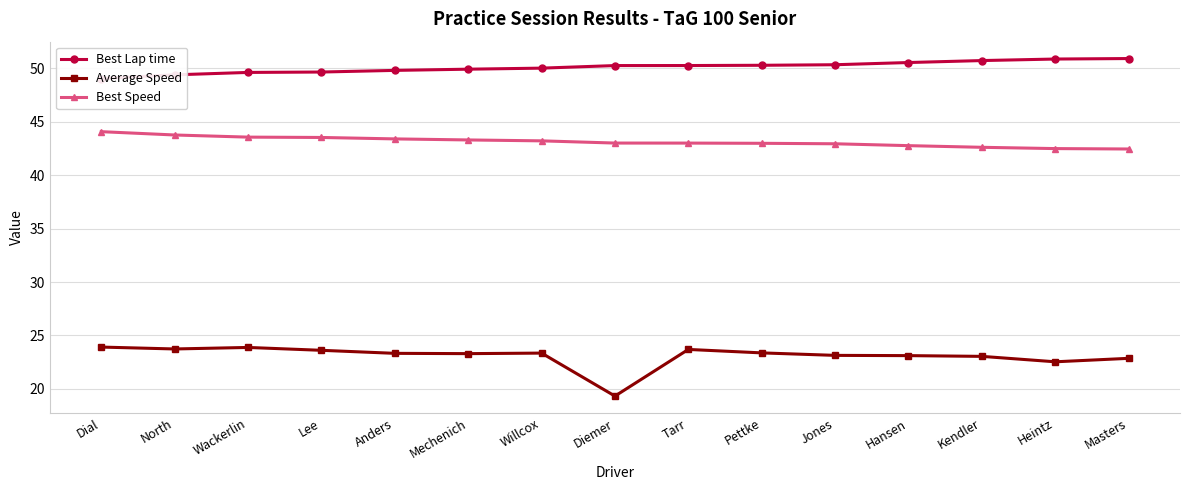

At which category is the sum across all series the highest?

Wackerlin